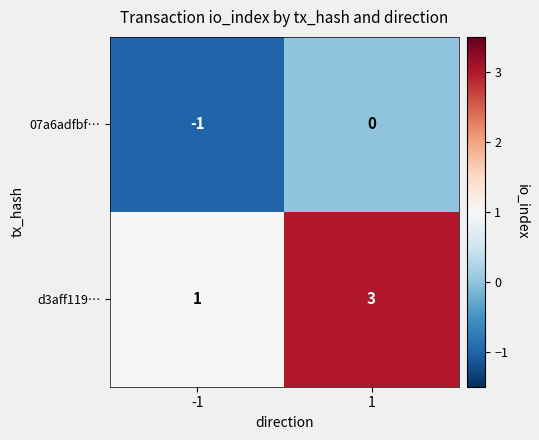

Rank the series at 1 from highest to lowest value.

d3aff119…, 07a6adfbf…